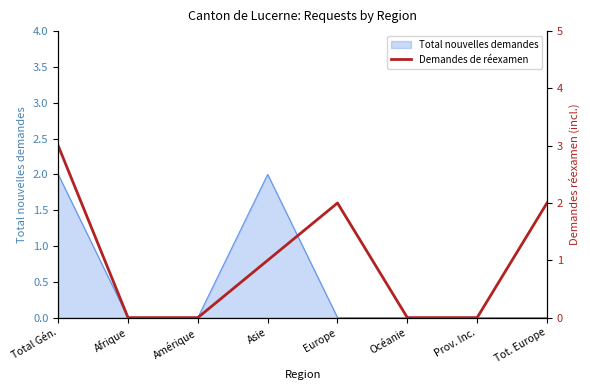

Reading left to right, what are all the values shown in this chart?

Total Gén.=3	Afrique=0	Amérique=0	Asie=1	Europe=2	Océanie=0	Prov. Inc.=0	Tot. Europe=2